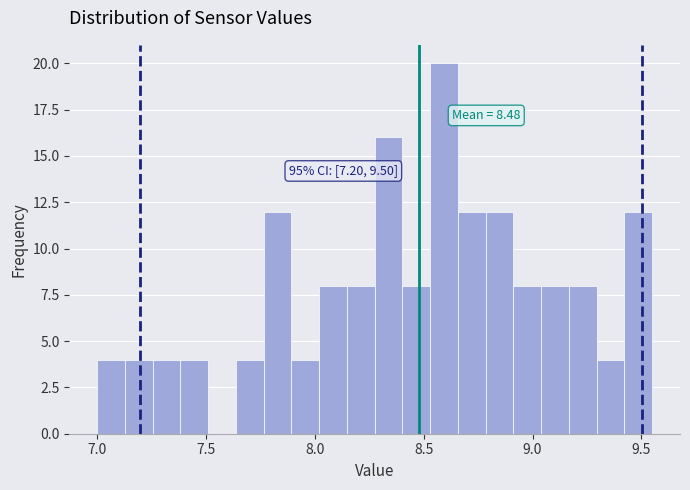

Read against the x-axis, roughly where is the centre of the tallest bar?

8.60